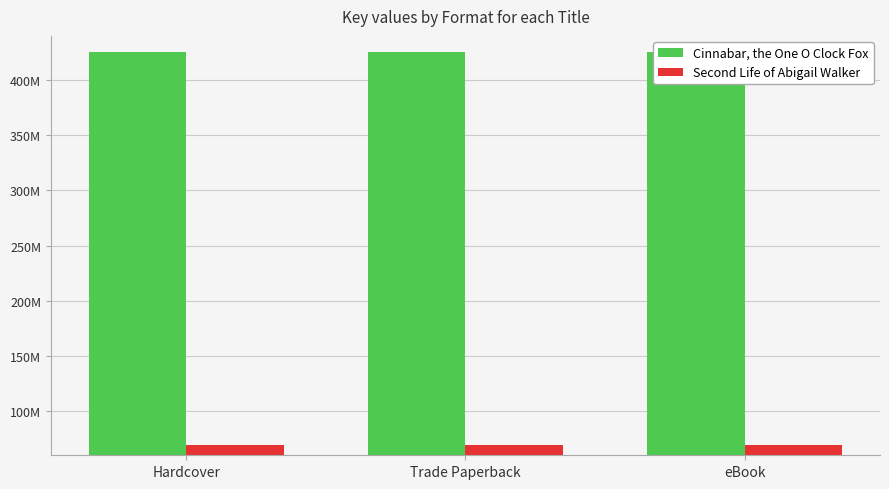

How many categories are shown in the chart?

3